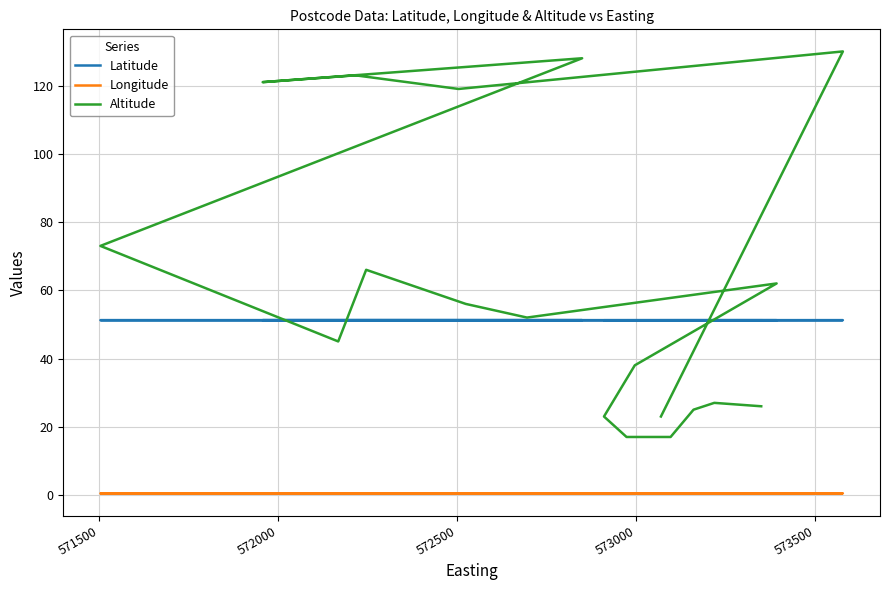

True or false: Latitude and Longitude cross at least once.

False